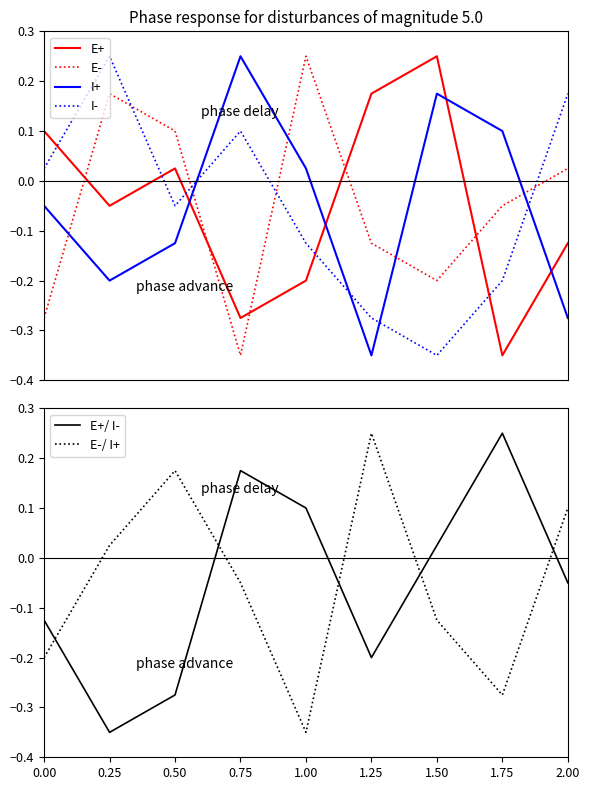

Reading left to right, extract all data points from this chart.

E+: 0.00=0.1	0.25=-0.0	0.50=0.0	0.75=-0.3	1.00=-0.2	1.25=0.2	1.50=0.2	1.75=-0.3	2.00=-0.1
E-: 0.00=-0.3	0.25=0.2	0.50=0.1	0.75=-0.3	1.00=0.2	1.25=-0.1	1.50=-0.2	1.75=-0.0	2.00=0.0
I+: 0.00=-0.0	0.25=-0.2	0.50=-0.1	0.75=0.2	1.00=0.0	1.25=-0.3	1.50=0.2	1.75=0.1	2.00=-0.3
I-: 0.00=0.0	0.25=0.2	0.50=-0.0	0.75=0.1	1.00=-0.1	1.25=-0.3	1.50=-0.3	1.75=-0.2	2.00=0.2
E+/ I-: 0.00=-0.1	0.25=-0.3	0.50=-0.3	0.75=0.2	1.00=0.1	1.25=-0.2	1.50=0.0	1.75=0.2	2.00=-0.0
E-/ I+: 0.00=-0.2	0.25=0.0	0.50=0.2	0.75=-0.0	1.00=-0.3	1.25=0.2	1.50=-0.1	1.75=-0.3	2.00=0.1